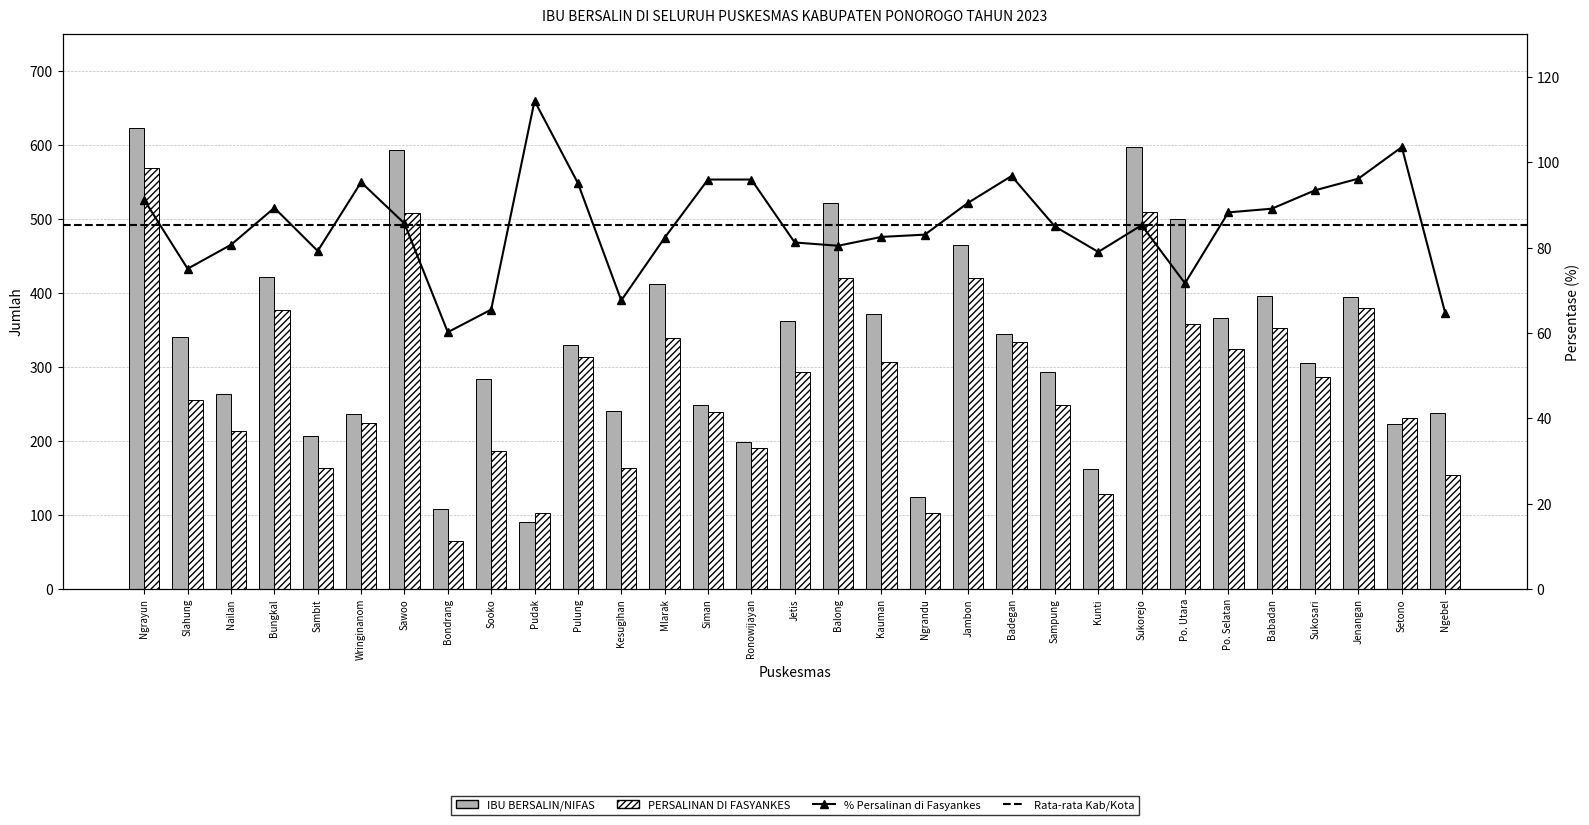

How many values in the IBU BERSALIN/NIFAS series exceed 330?

15